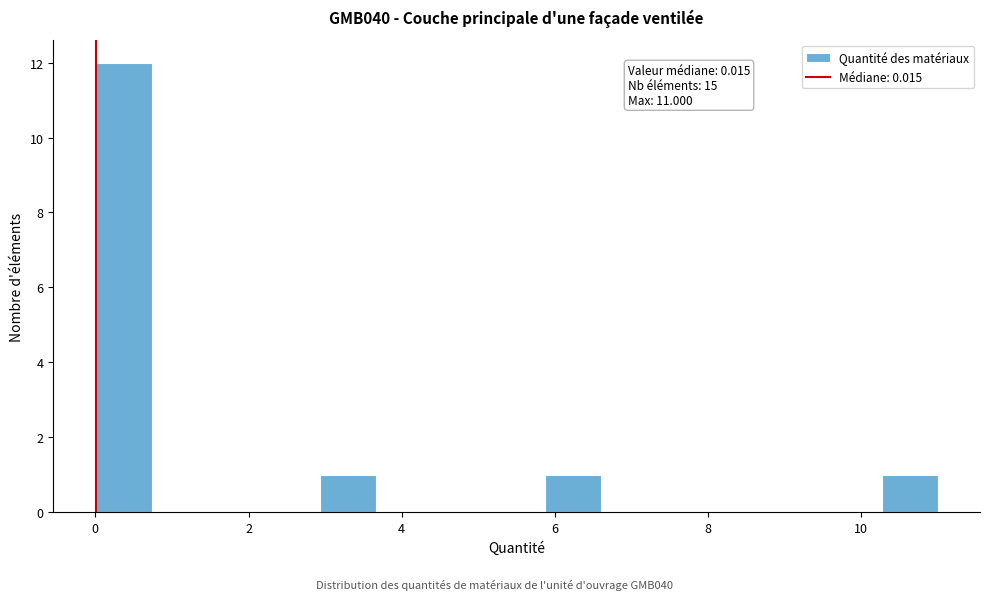

Around what value on the x-axis is the tallest bar? Give the approximate position of its centre, as read against the axis.

0.4